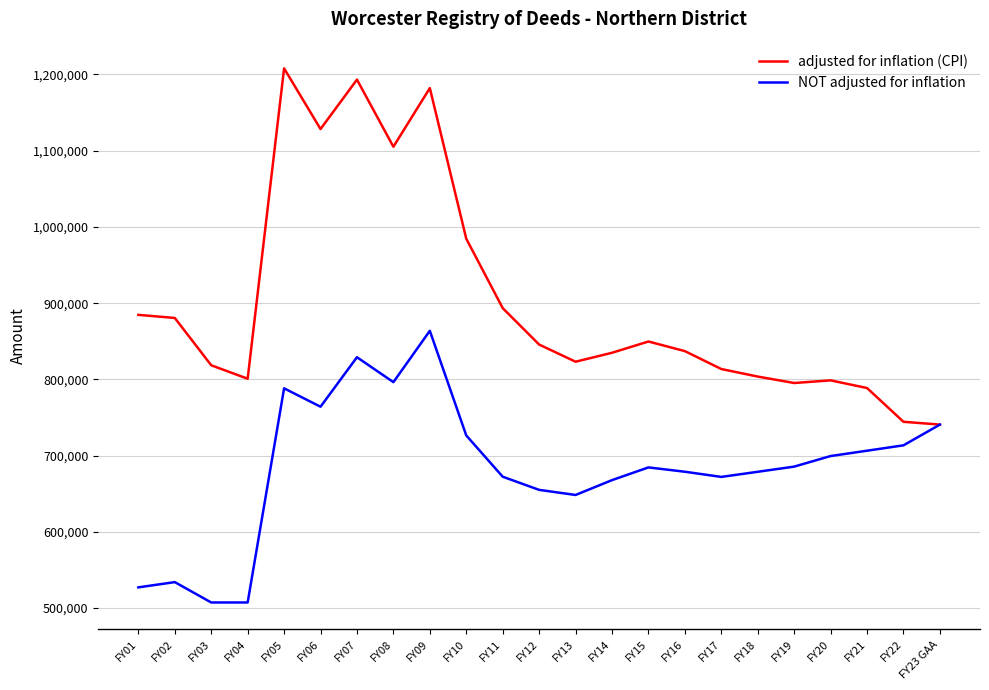

What is the spread (max minus min) of values at FY14?

167071